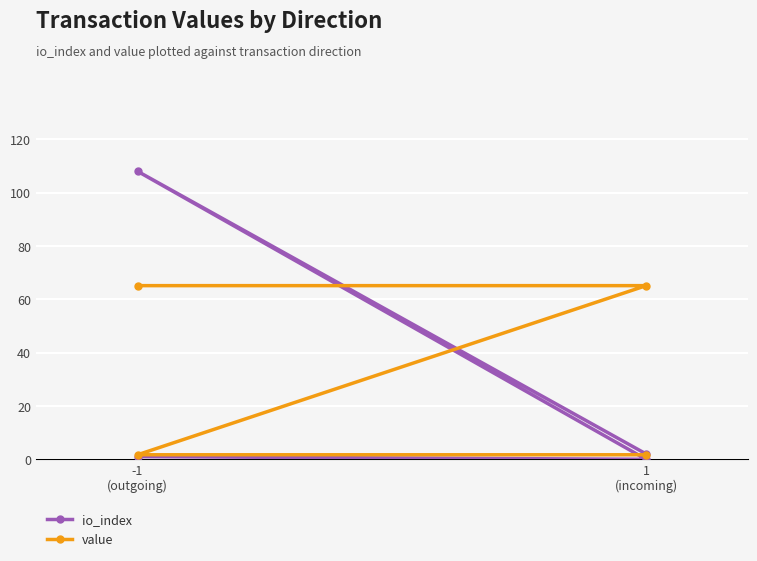

True or false: value and io_index cross at least once.

True